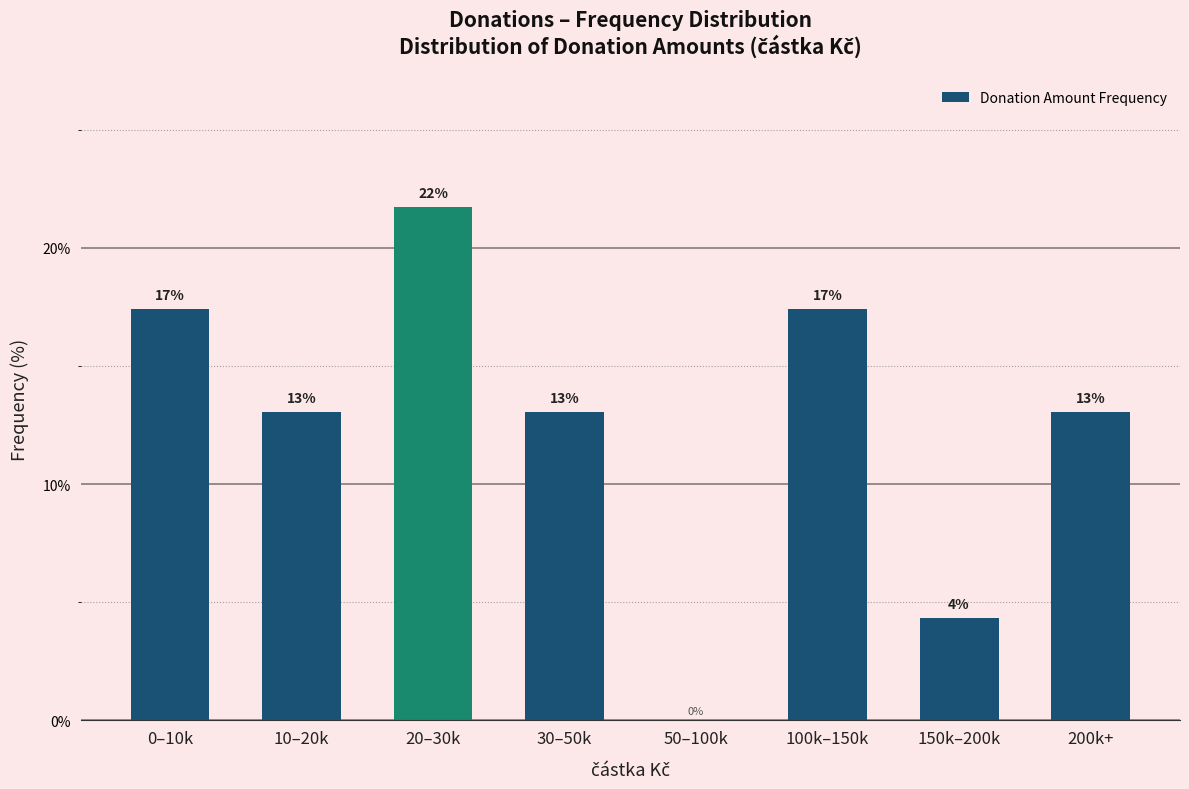

What is the ratio of the value at 150k–200k to the value at 30–50k?

0.3